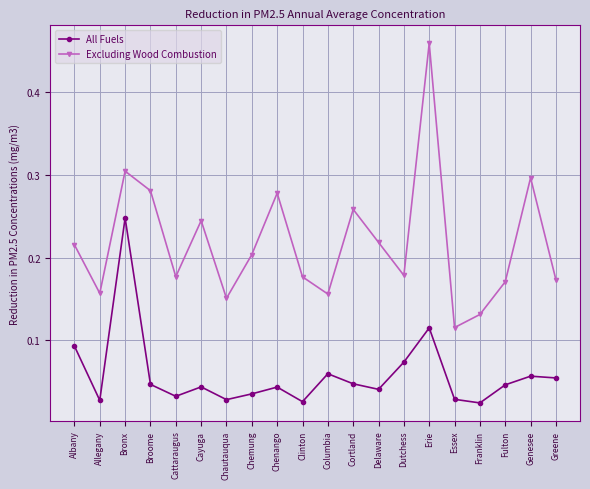

At which category does the chart reach its peak across all series?

Erie